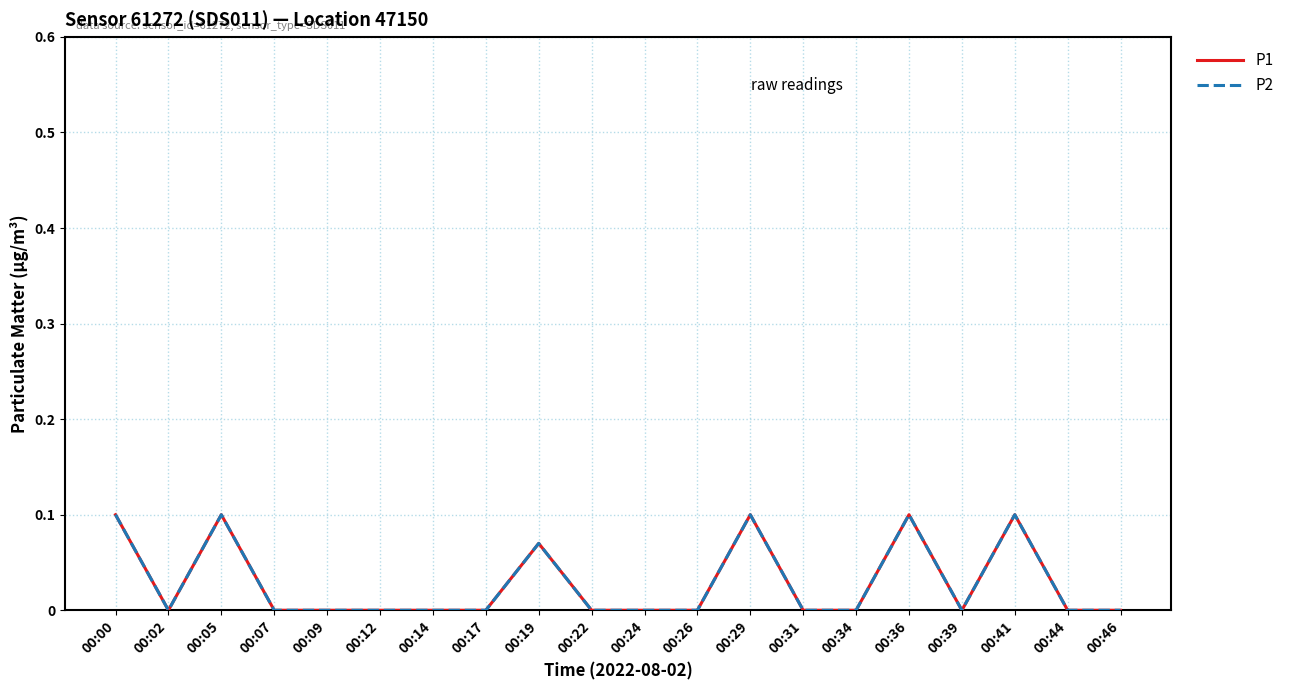

Does the chart have visible grid lines?

Yes